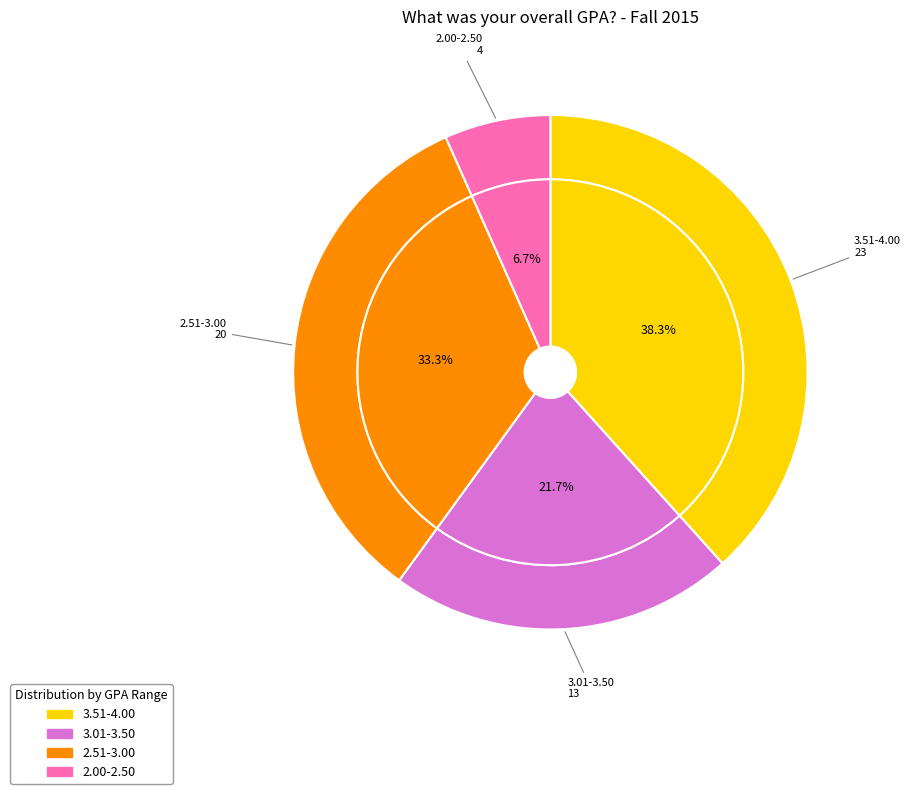

To the nearest percent, what portion does 2.00-2.50 represent?

7%